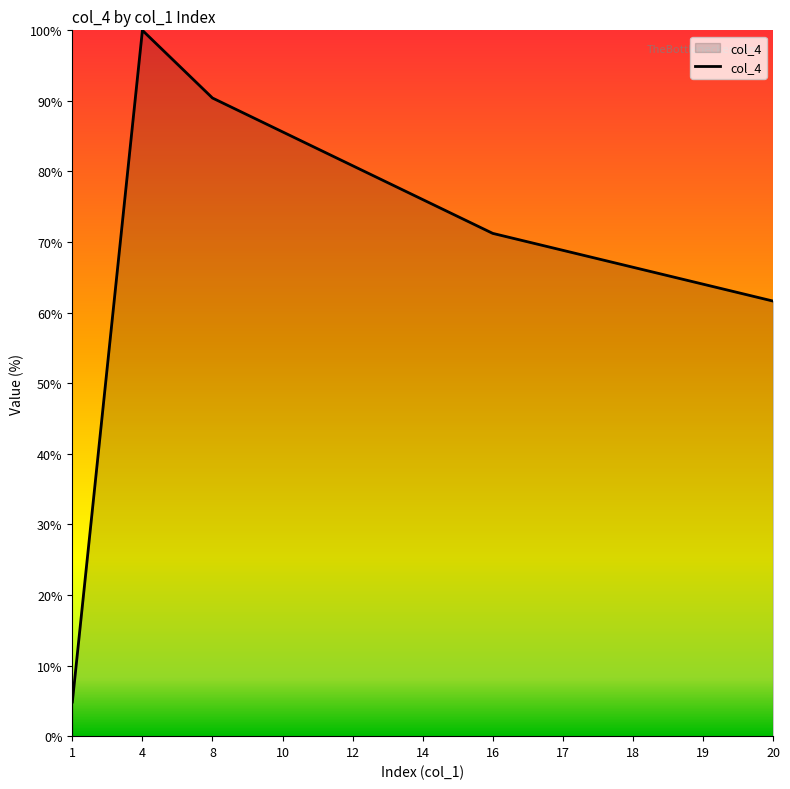

Approximately how many times larger is the value at 19 compared to 18?

1.0